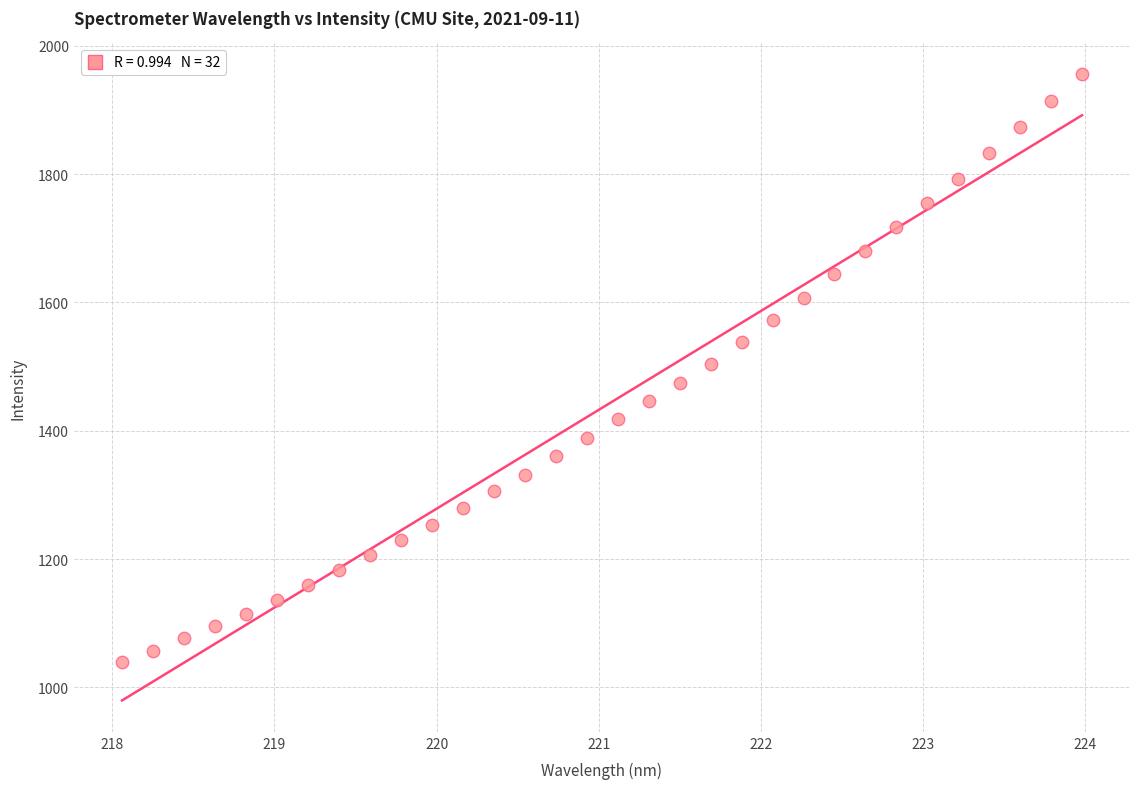

What is the range of Y values (max minus min)?

916.5